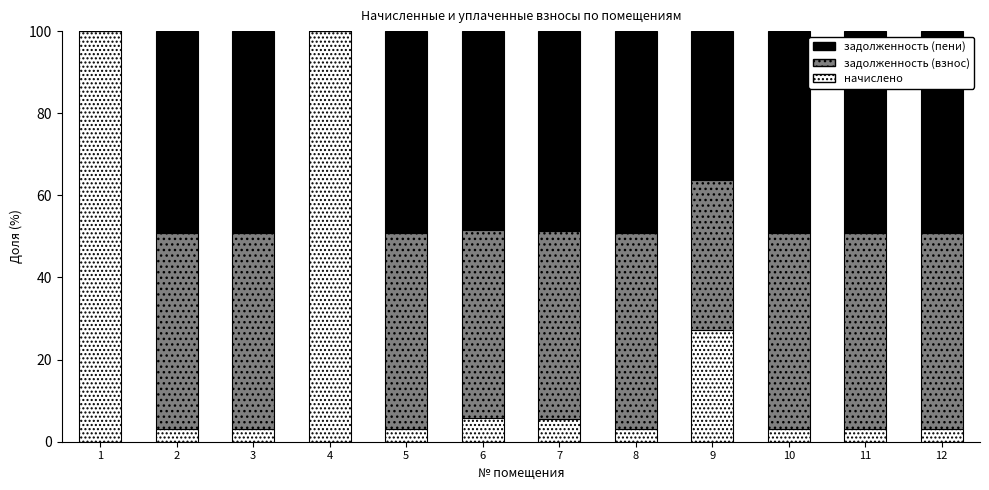

True or false: начислено has a value of 5.5 at 7.

True